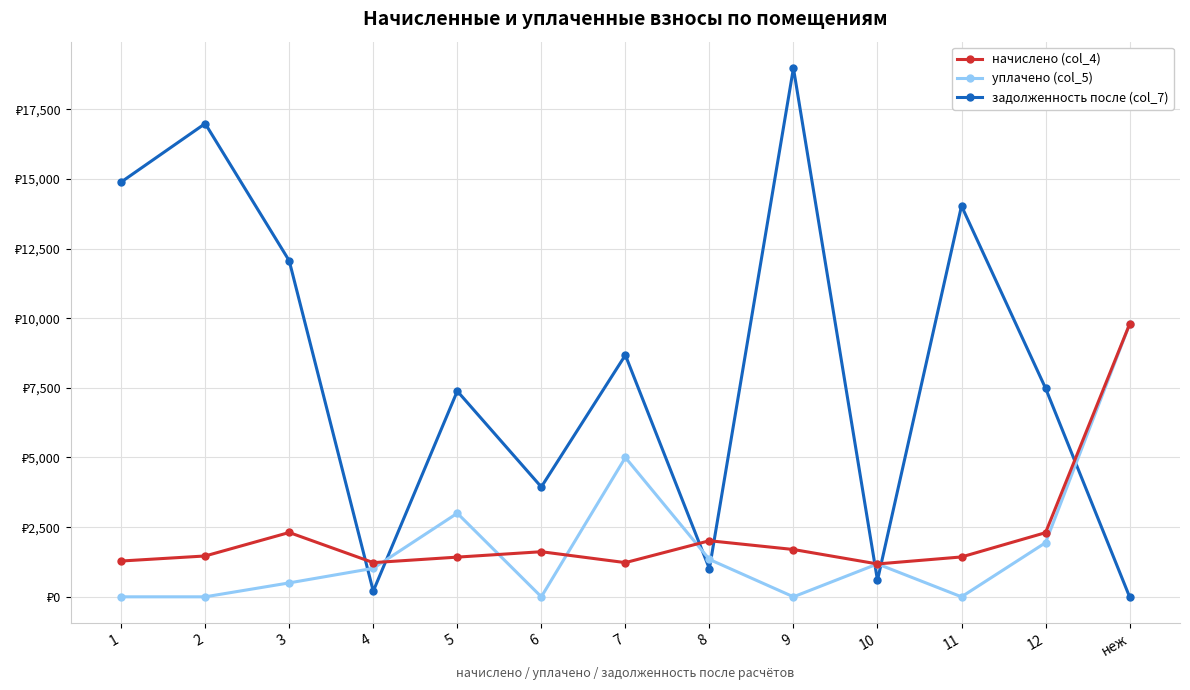

What are all the series names shown in the legend?

начислено (col_4), уплачено (col_5), задолженность после (col_7)